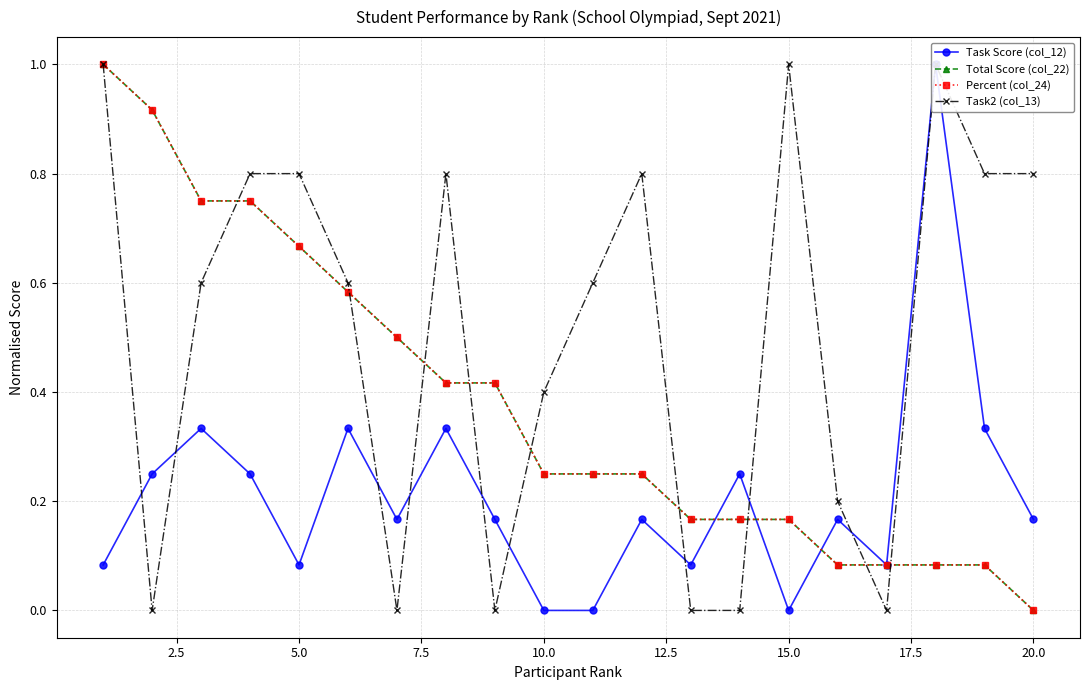

What is the difference between the maximum and second lowest values in the Percent (col_24) series?

0.9